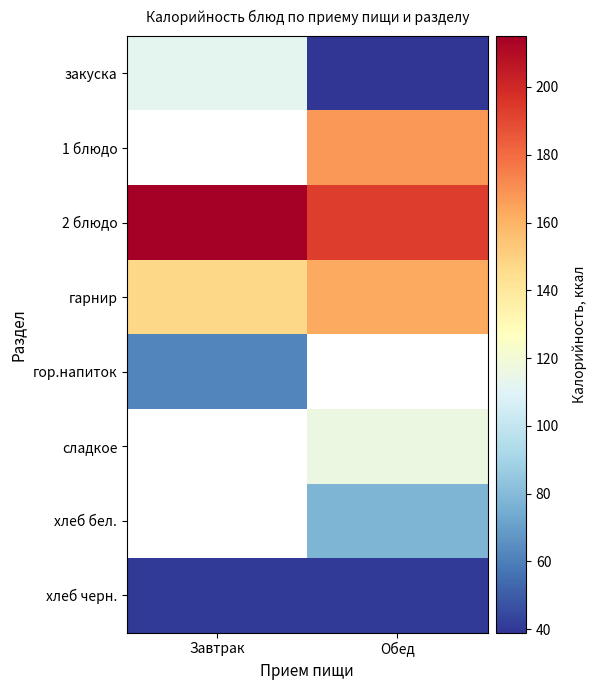

Read the закуска value at Завтрак.

112.0